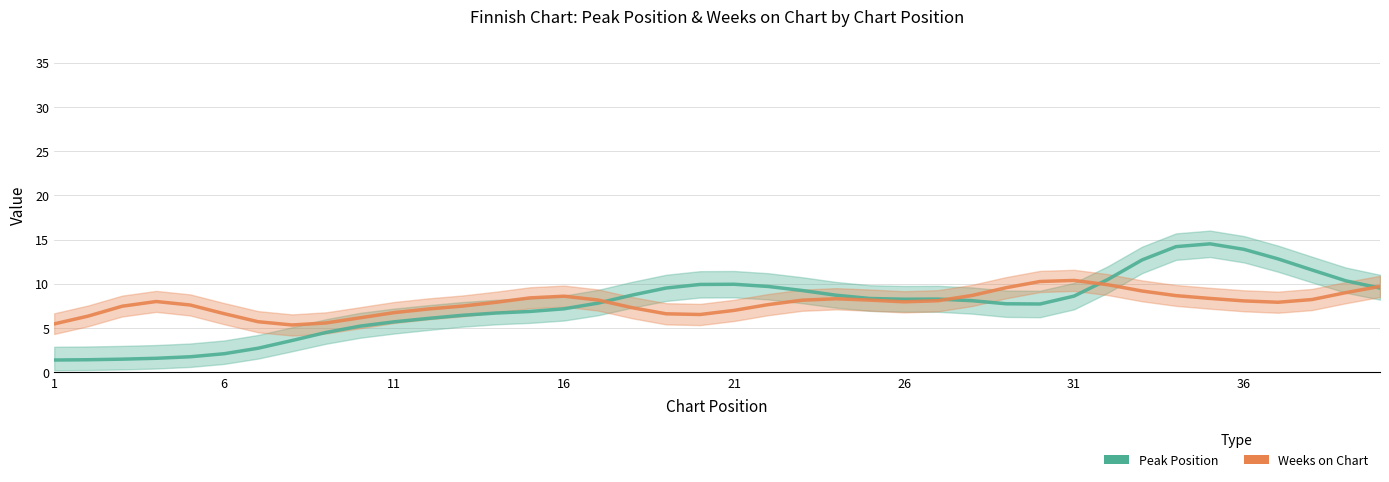

What is the highest value of the Weeks on Chart series?

10.4